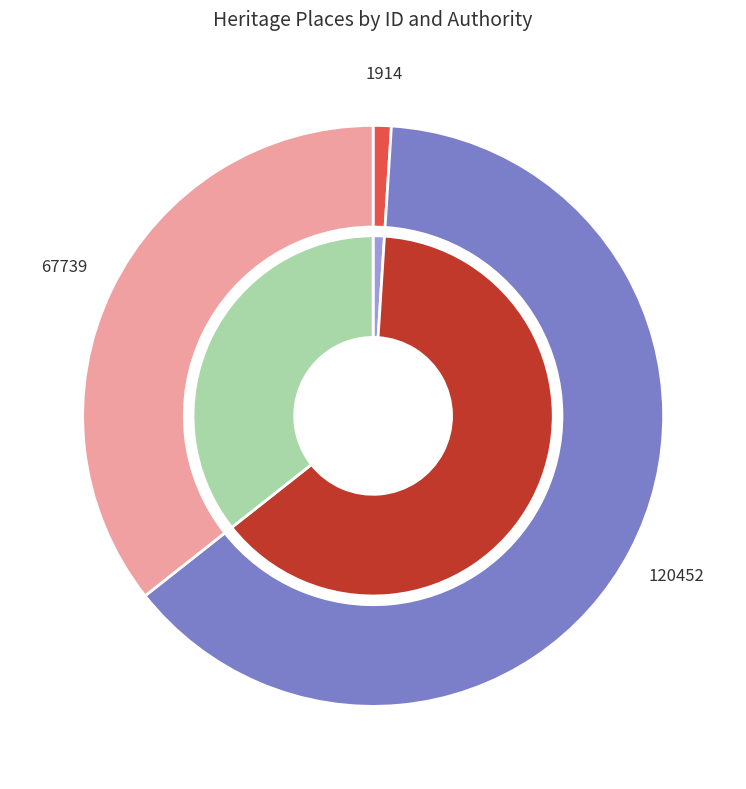

How many segments does this pie chart have?

3